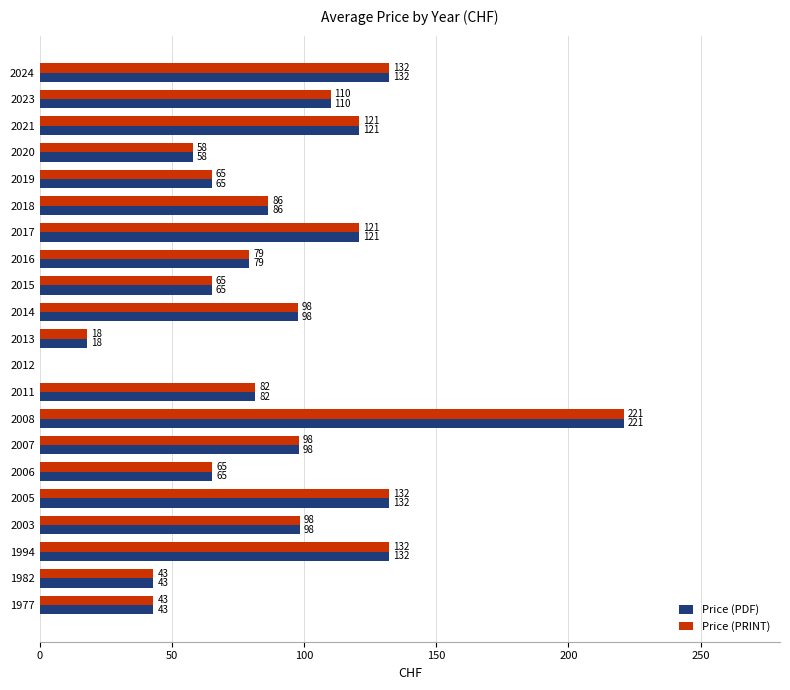

What is the sum of all Price (PDF) values?

1867.0